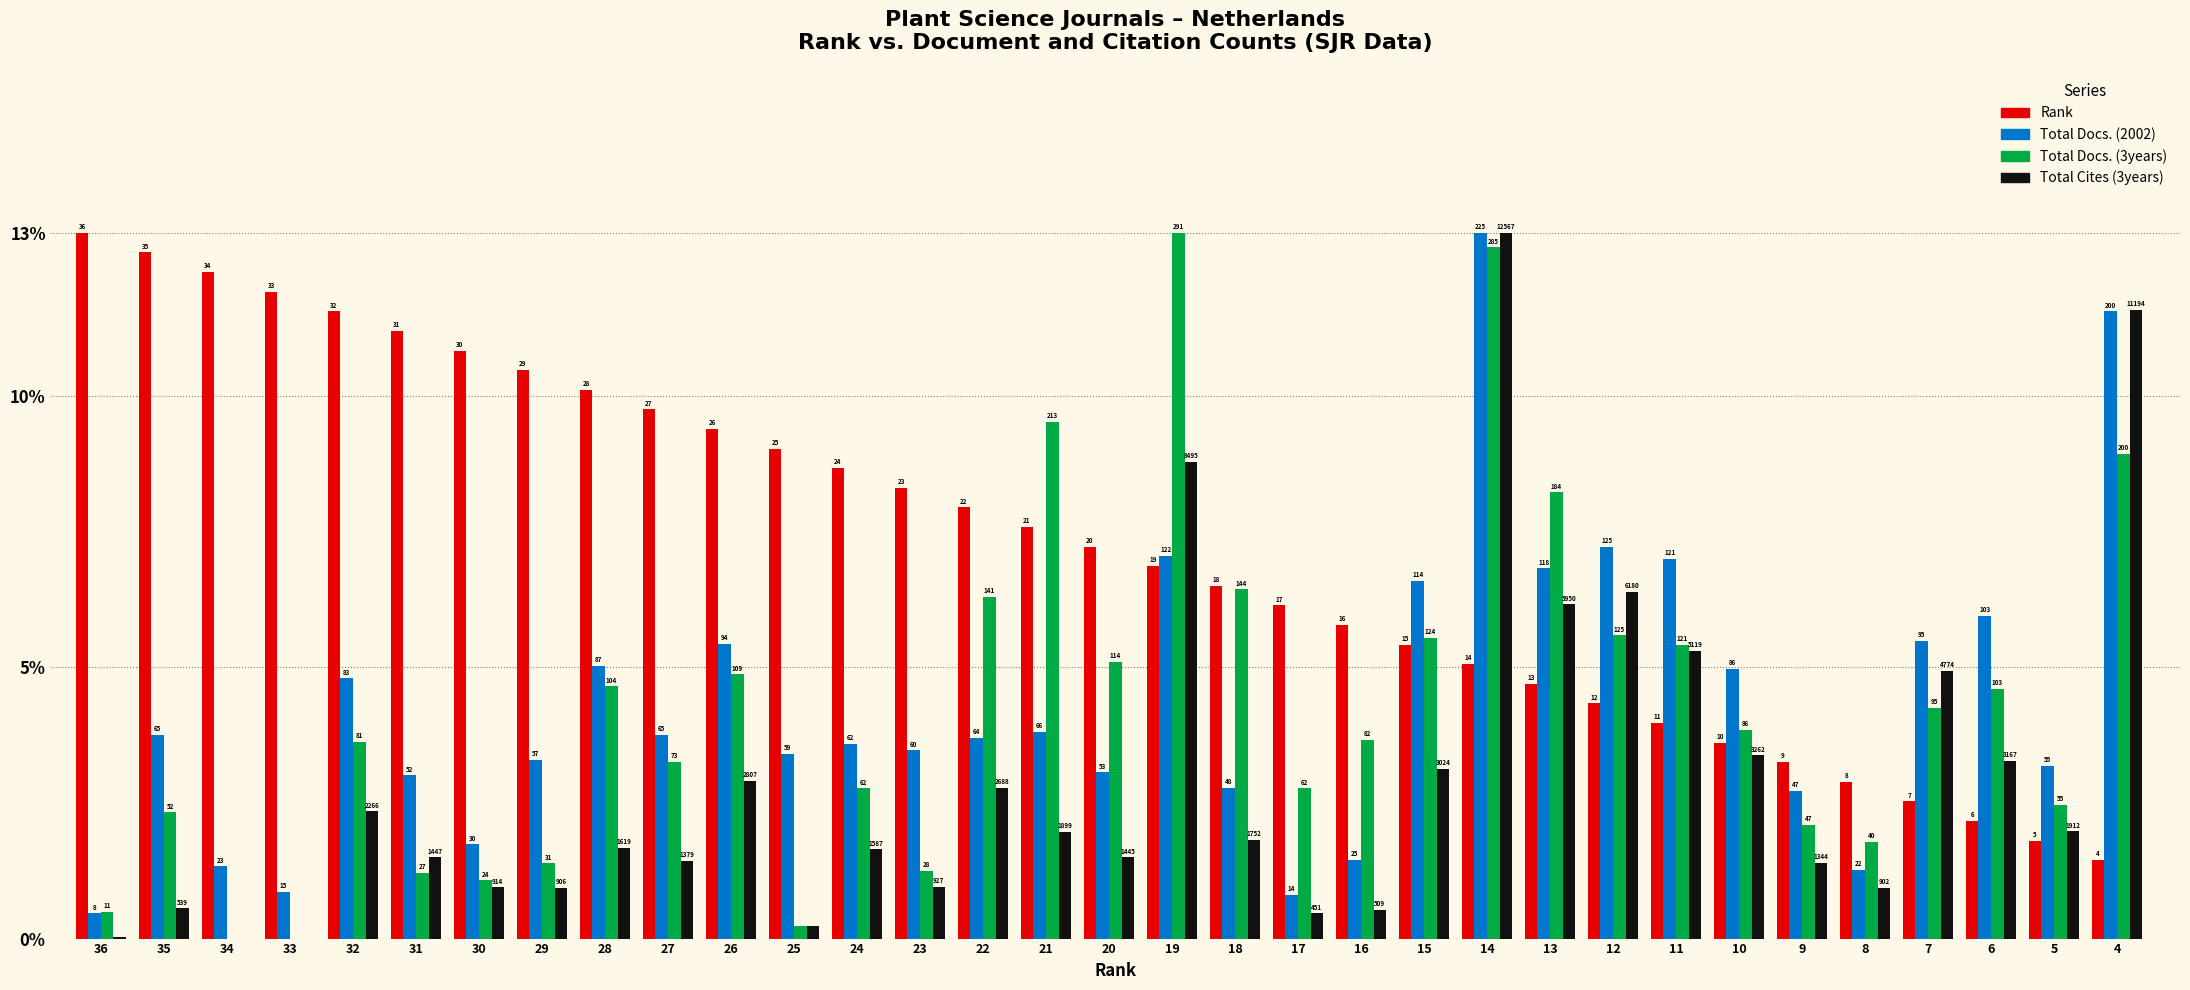

True or false: Total Docs. (2002) has a value of 4.4 at 9.

False